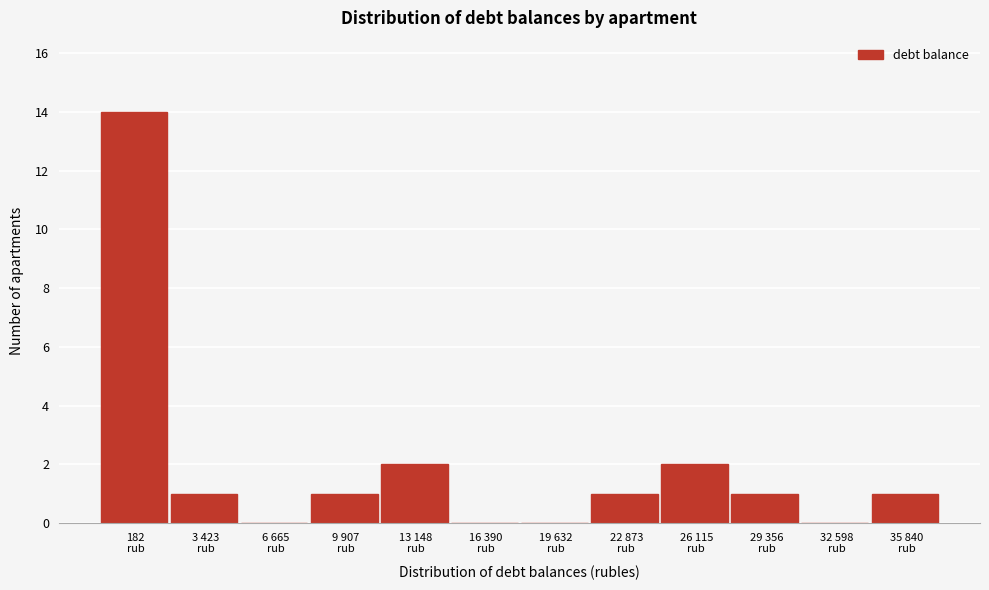

What is the maximum value shown in the chart?

14